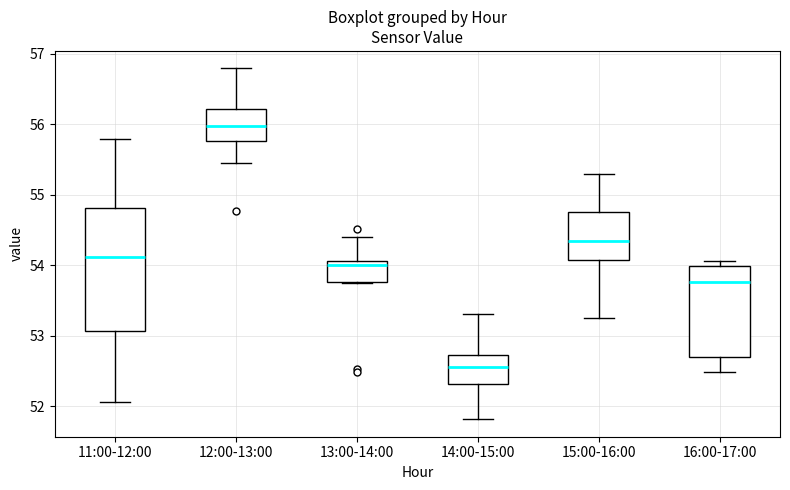

Reading left to right, transcribe this box plot: for each box, give where its median line is, the range the box spans, and where its two whiskers end, as read against the y-axis. The values are not printed on the chart, so give them approximately, as read against the axis.

11:00-12:00: median 54.1, box 53.1 to 54.8, whiskers 52.1 to 55.8
12:00-13:00: median 56.0, box 55.8 to 56.2, whiskers 55.5 to 56.8
13:00-14:00: median 54.0, box 53.8 to 54.1, whiskers 53.8 to 54.4
14:00-15:00: median 52.6, box 52.3 to 52.7, whiskers 51.8 to 53.3
15:00-16:00: median 54.4, box 54.1 to 54.8, whiskers 53.3 to 55.3
16:00-17:00: median 53.8, box 52.7 to 54.0, whiskers 52.5 to 54.1